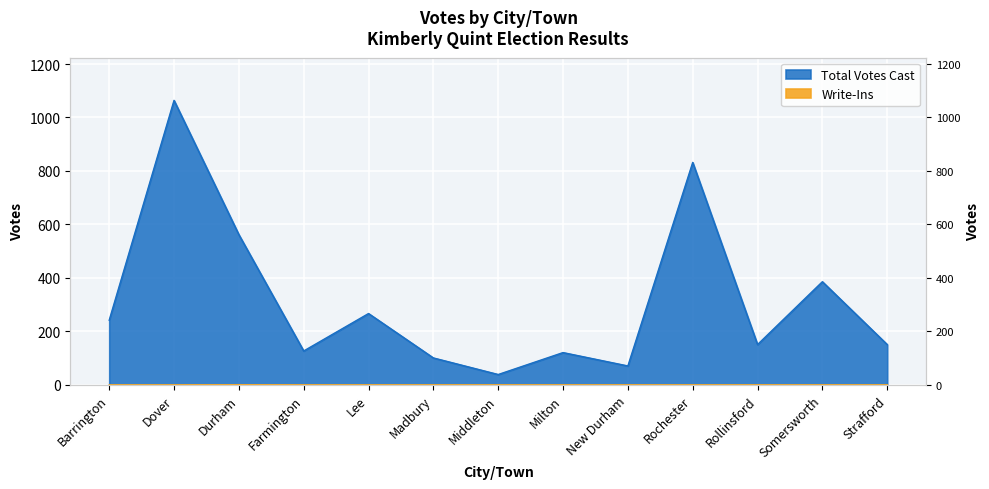

True or false: Total Votes Cast has a value of 214 at Rollinsford.

False